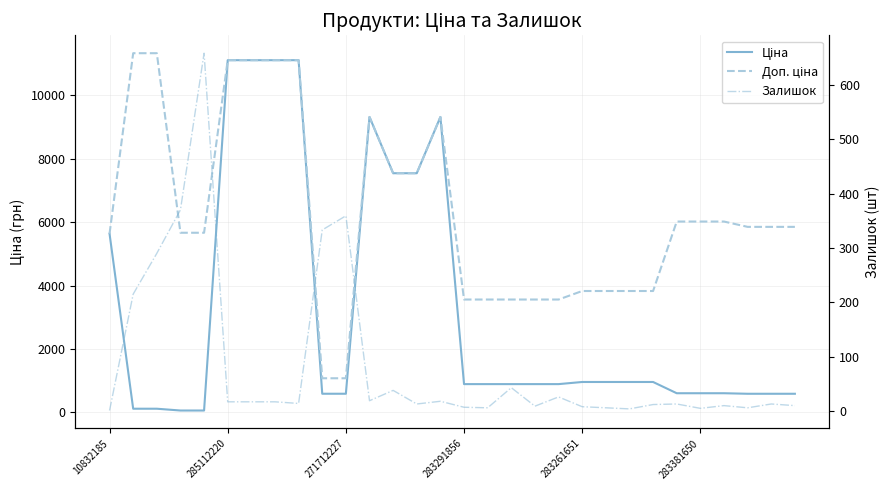

What is the label of the 9th point from the left?

8